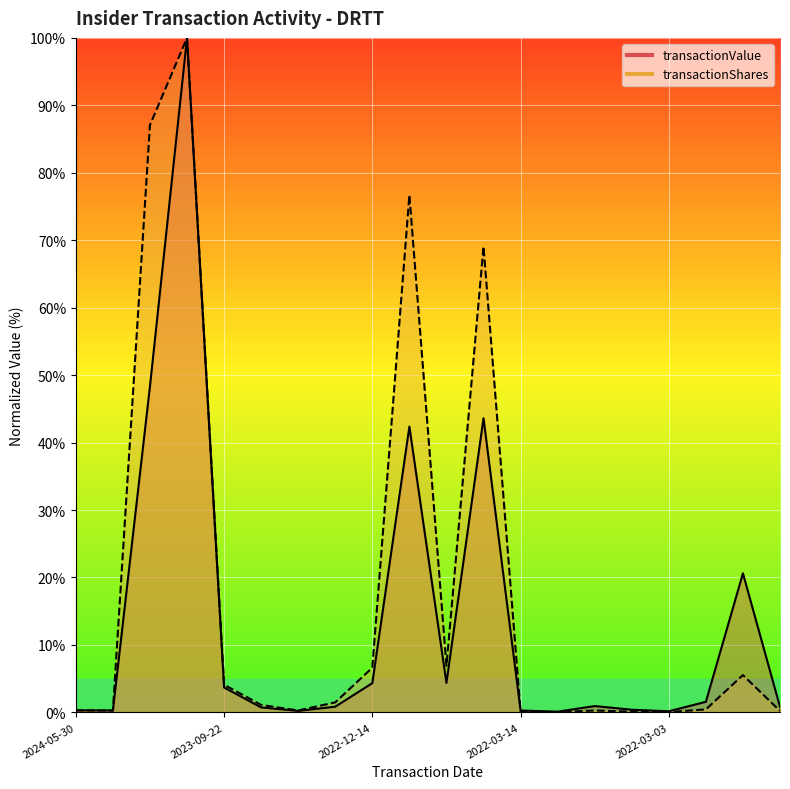

Which series has the largest range (max minus min)?

transactionShares